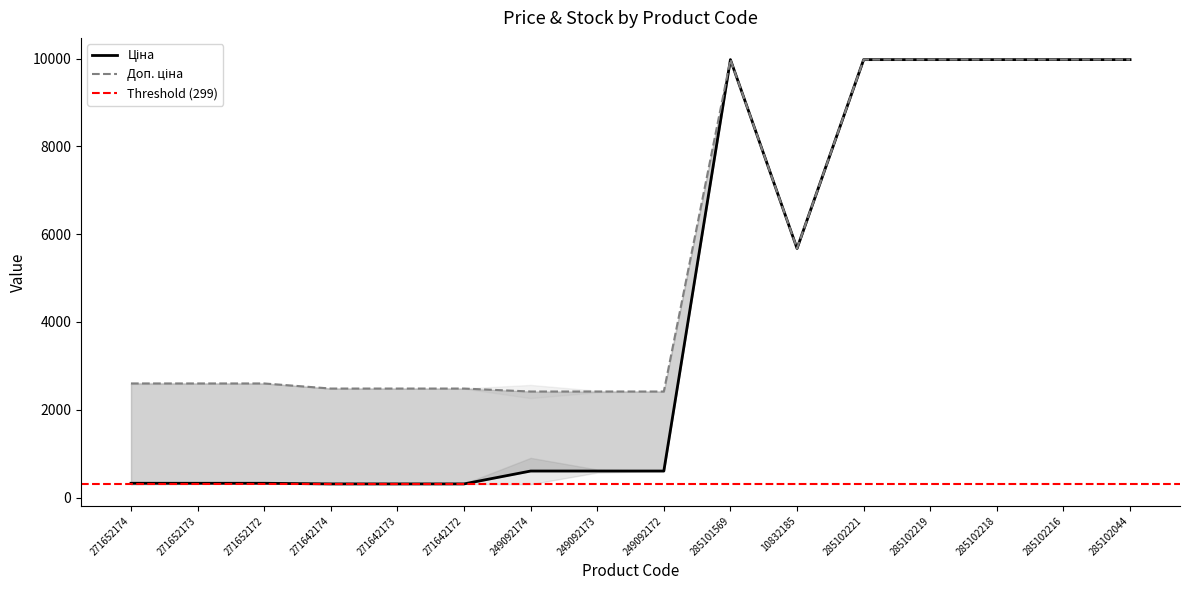

What position from the right is 285102219?

4